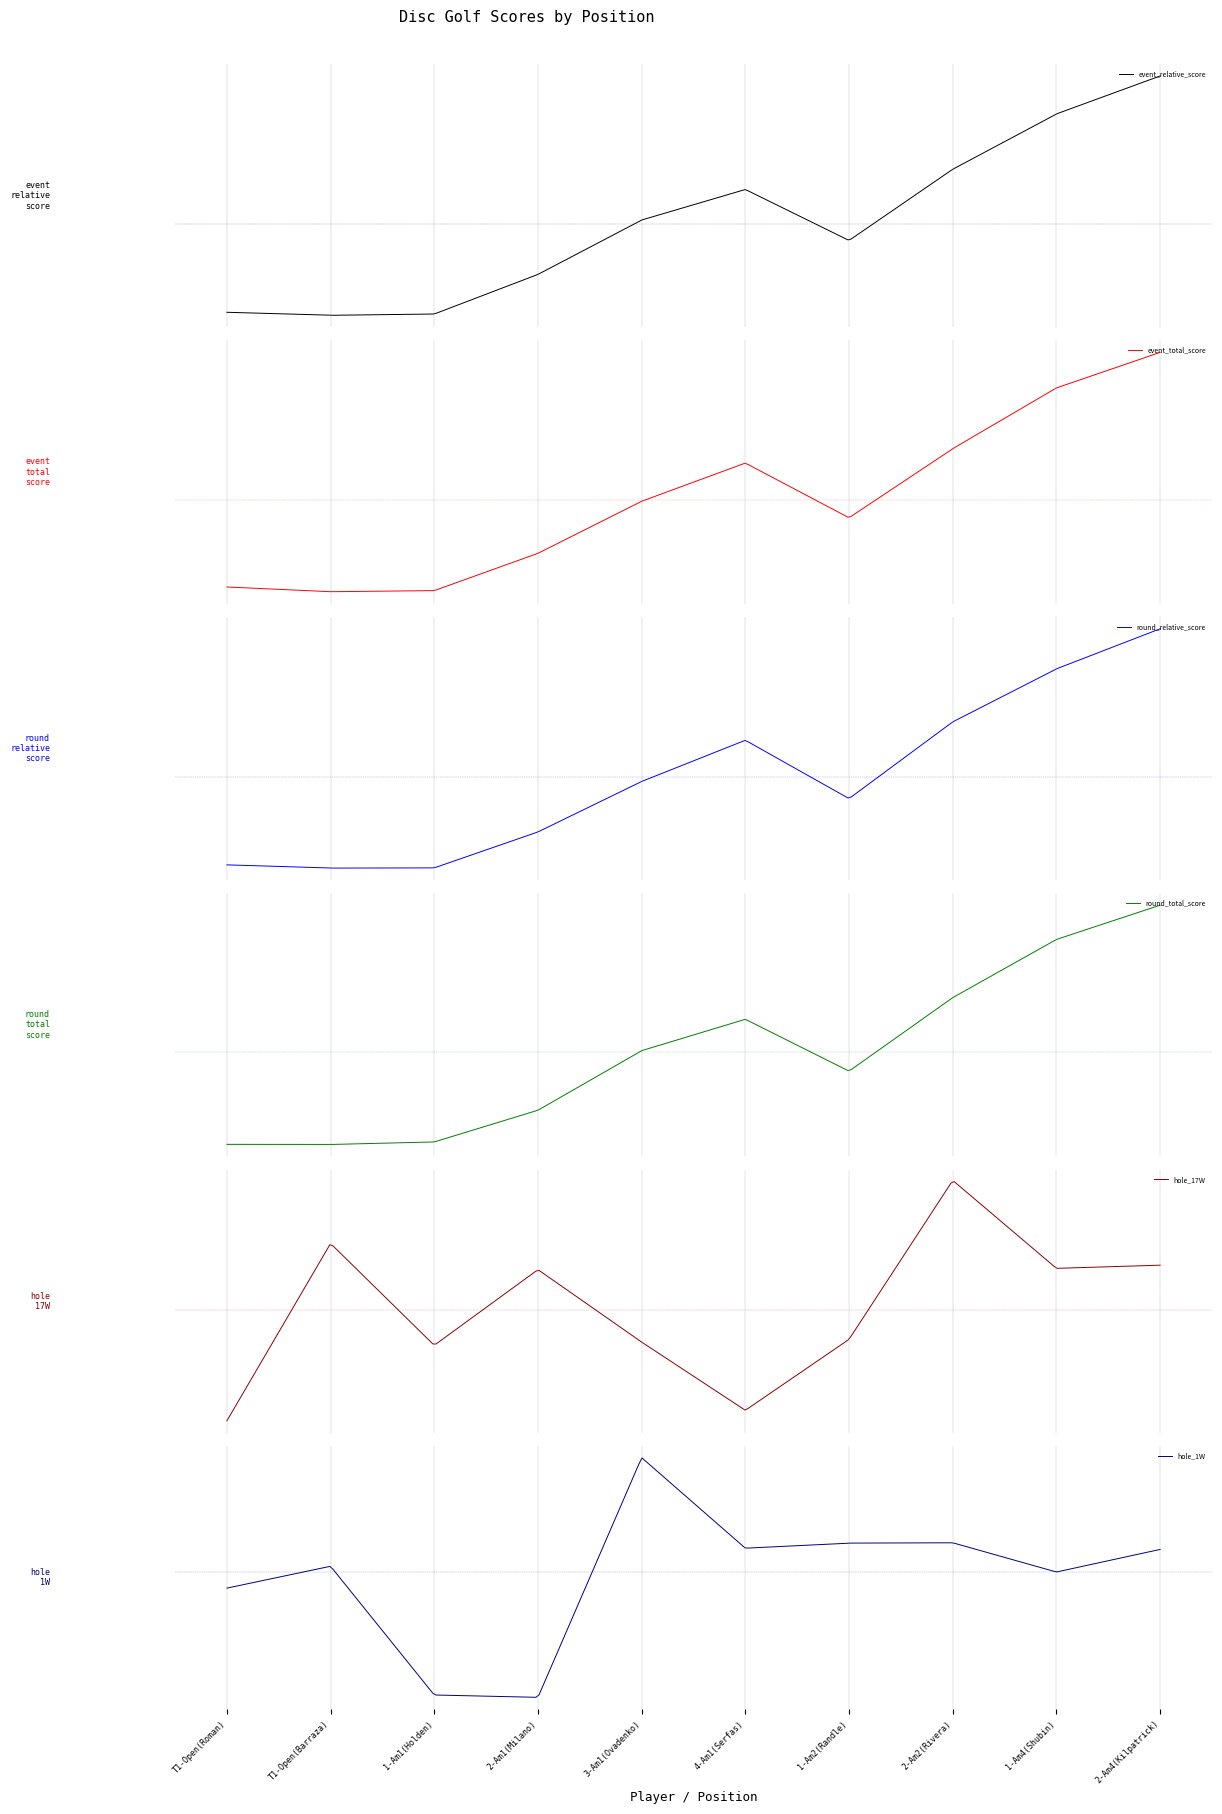

What is the average value of the hole_1W series?

3